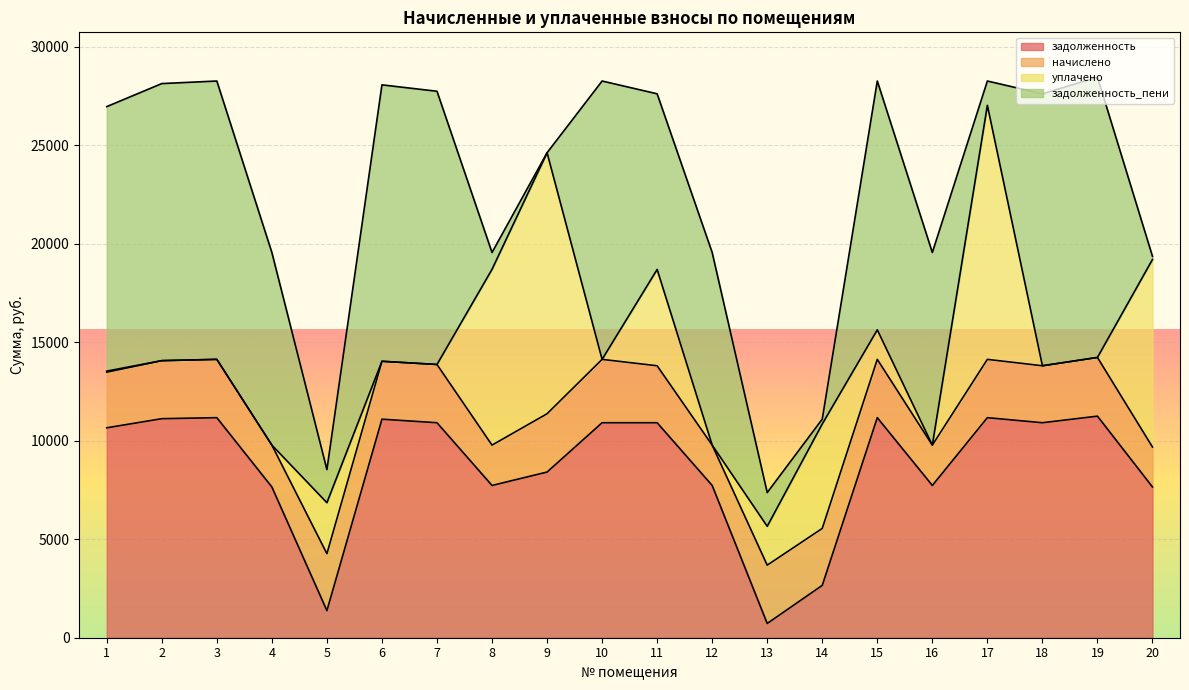

What is the total value across all series at 4?

19555.4